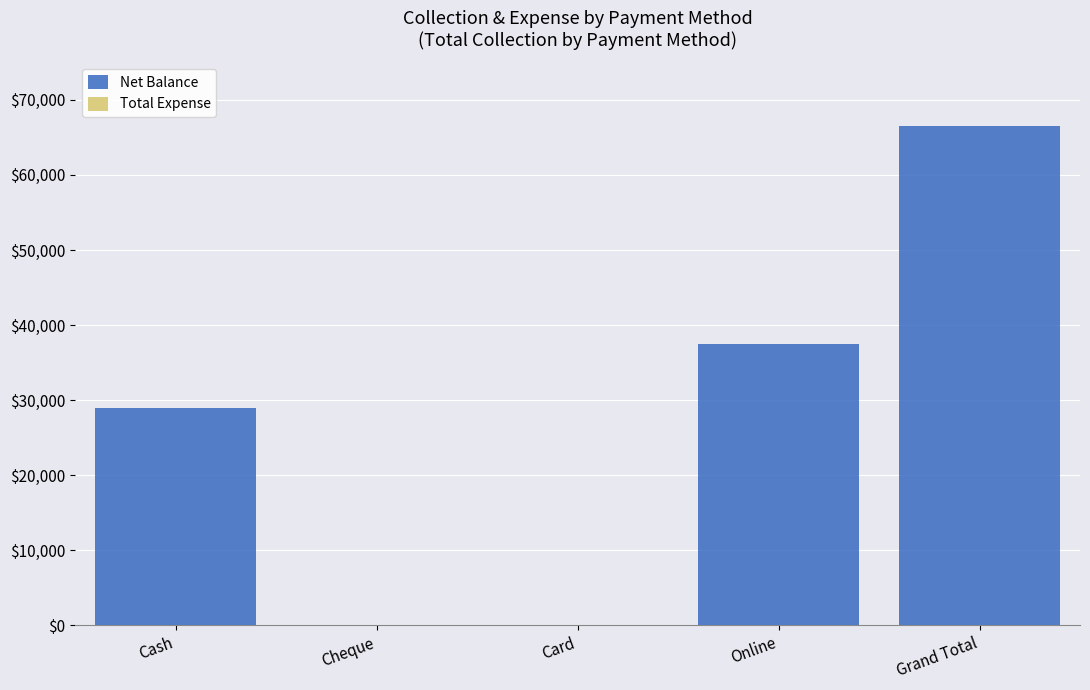

True or false: the data shows 46921 at Cash.

False